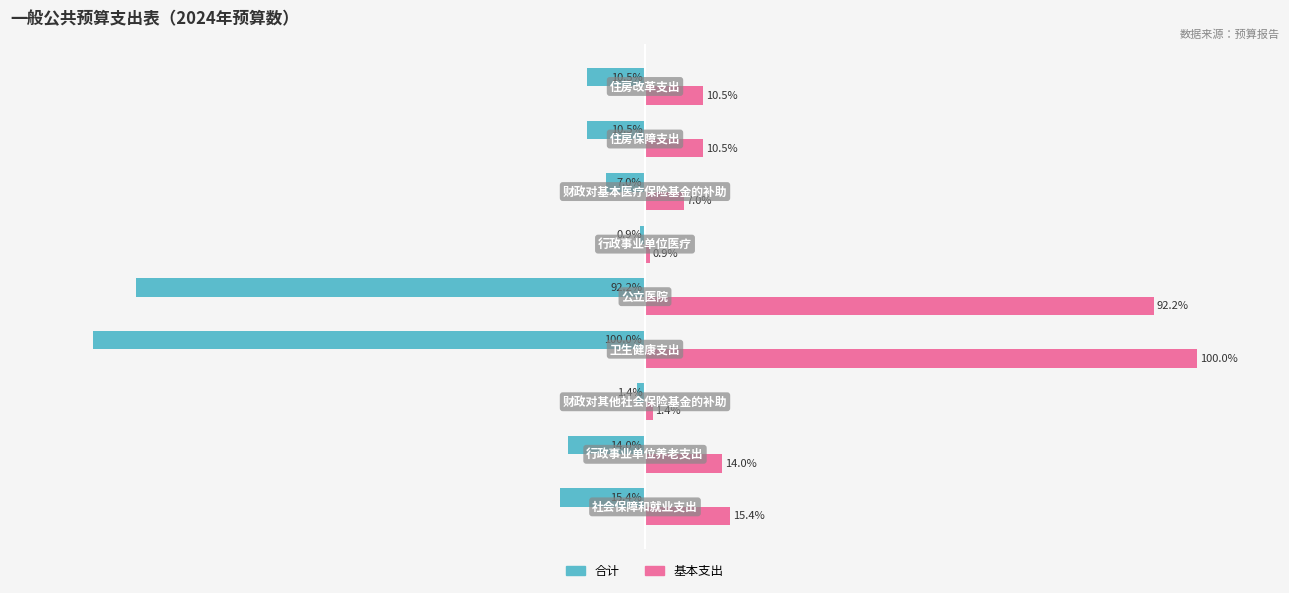

Rank the series by their average value, from lowest to highest.

合计, 基本支出